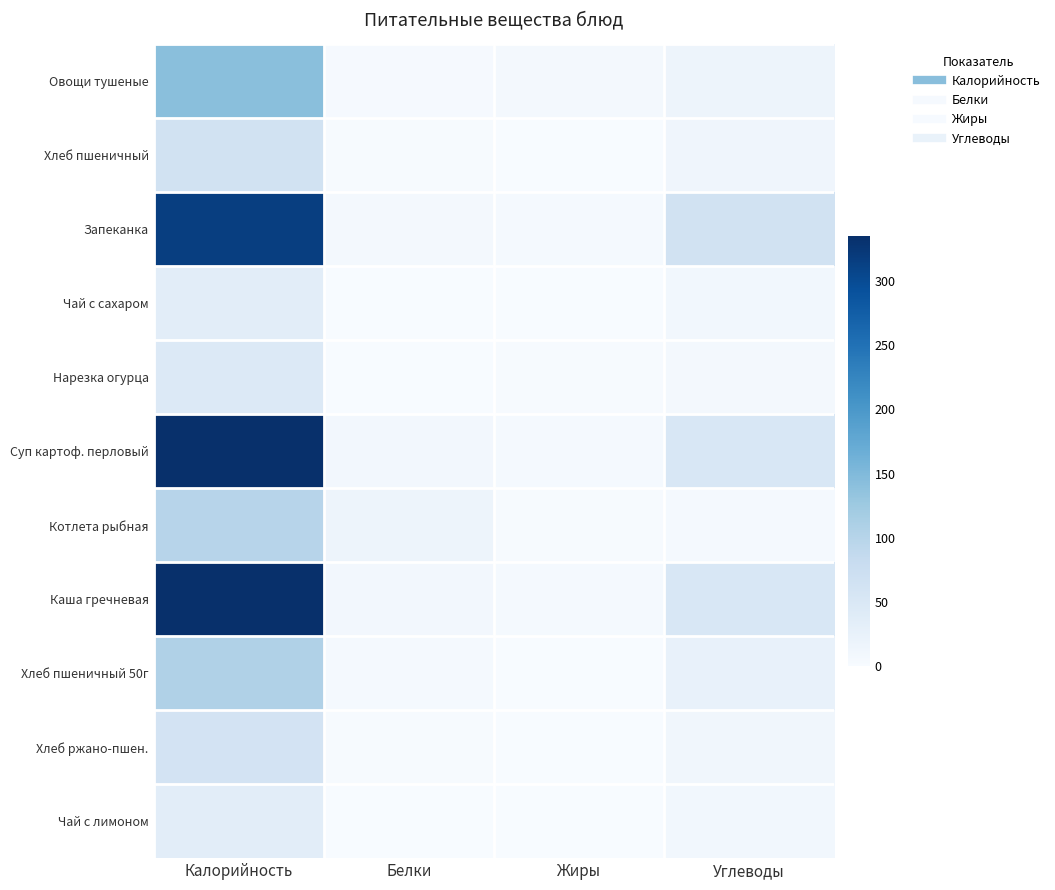

Reading left to right, transcribe all the data shown in this chart.

Овощи тушеные: Калорийность=141.5	Белки=2.8	Жиры=7.2	Углеводы=16.1
Хлеб пшеничный: Калорийность=64.1	Белки=2.4	Жиры=0.3	Углеводы=14.1
Запеканка: Калорийность=315.6	Белки=6.0	Жиры=5.2	Углеводы=65.2
Чай с сахаром: Калорийность=35.0	Белки=0.1	Жиры=0.0	Углеводы=9.9
Нарезка огурца: Калорийность=45.5	Белки=1.1	Жиры=2.2	Углеводы=5.2
Суп картоф. перловый: Калорийность=334.0	Белки=8.4	Жиры=4.5	Углеводы=52.1
Котлета рыбная: Калорийность=98.4	Белки=16.1	Жиры=2.2	Углеводы=4.3
Каша гречневая: Калорийность=334.8	Белки=8.4	Жиры=4.5	Углеводы=52.1
Хлеб пшеничный 50г: Калорийность=106.8	Белки=4.0	Жиры=0.5	Углеводы=24.1
Хлеб ржано-пшен.: Калорийность=60.3	Белки=2.3	Жиры=0.4	Углеводы=11.3
Чай с лимоном: Калорийность=35.0	Белки=0.1	Жиры=0.0	Углеводы=9.9